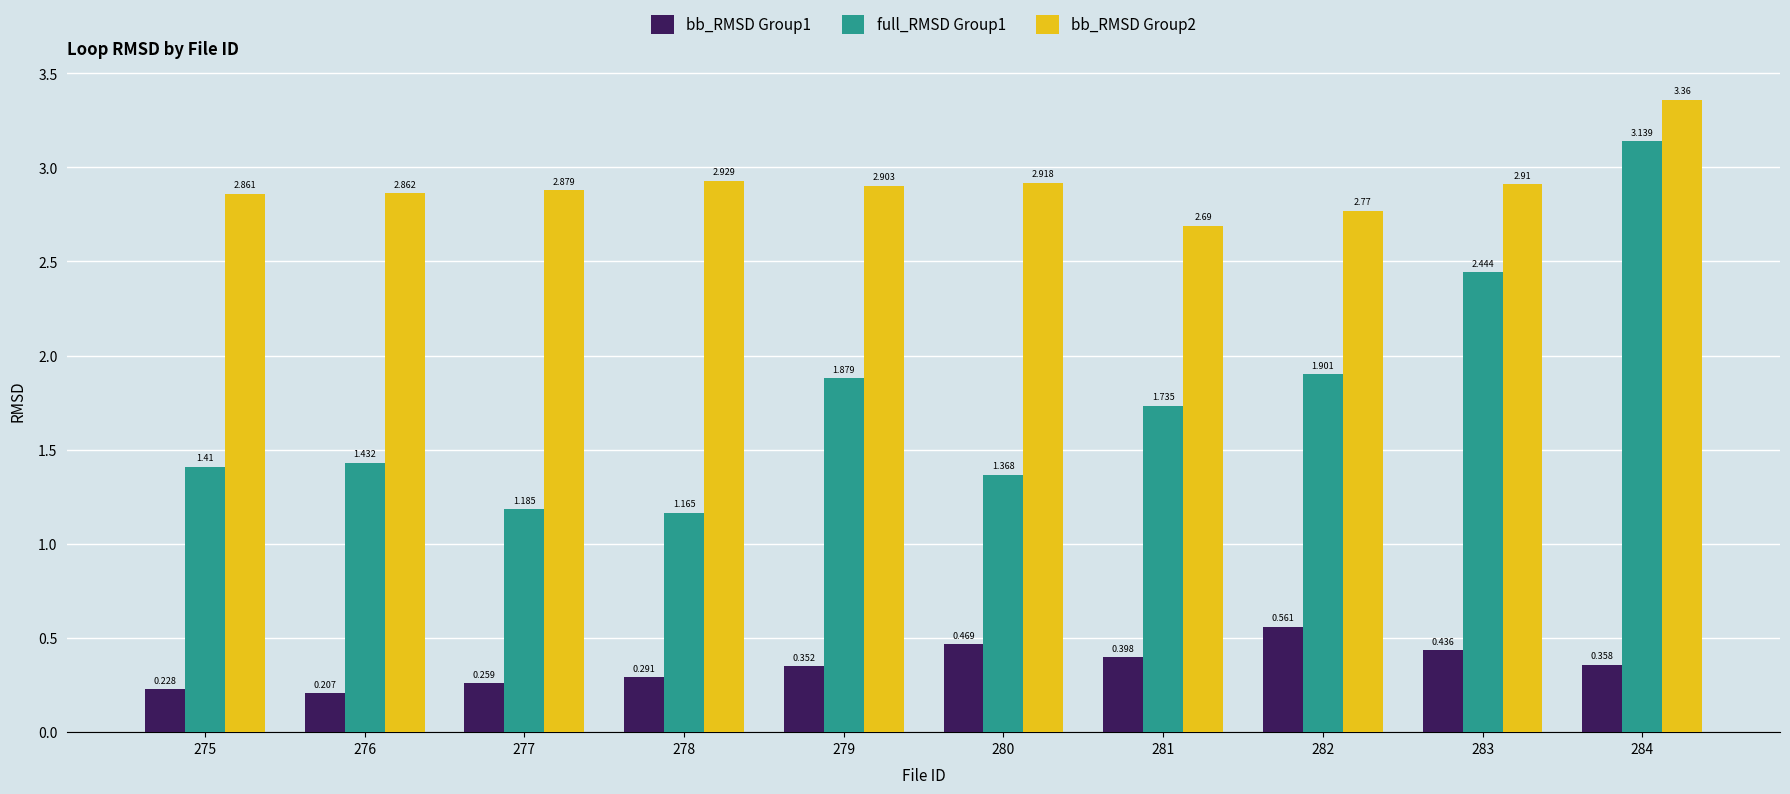

What is the difference between the full_RMSD Group1 values at 278 and 279?

0.7